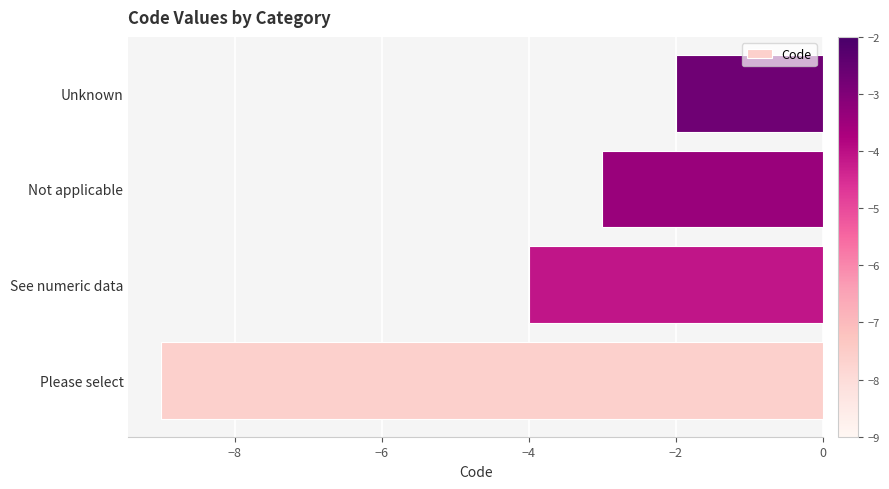

Reading bottom to top, transcribe all the data shown in this chart.

Please select=-9	See numeric data=-4	Not applicable=-3	Unknown=-2